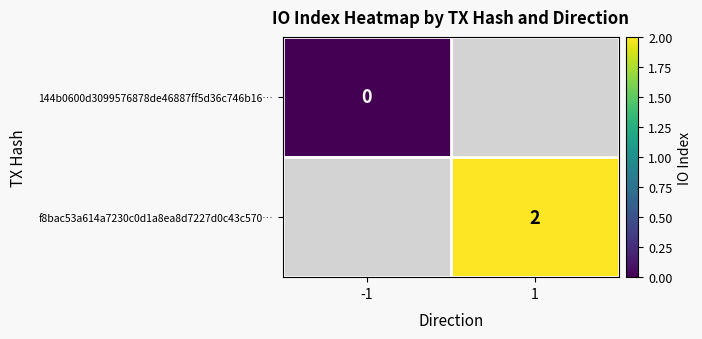

Is the value of 144b0600d3099576878de46887ff5d36c746b16… at -1 greater than the value of f8bac53a614a7230c0d1a8ea8d7227d0c43c570… at 1?

No